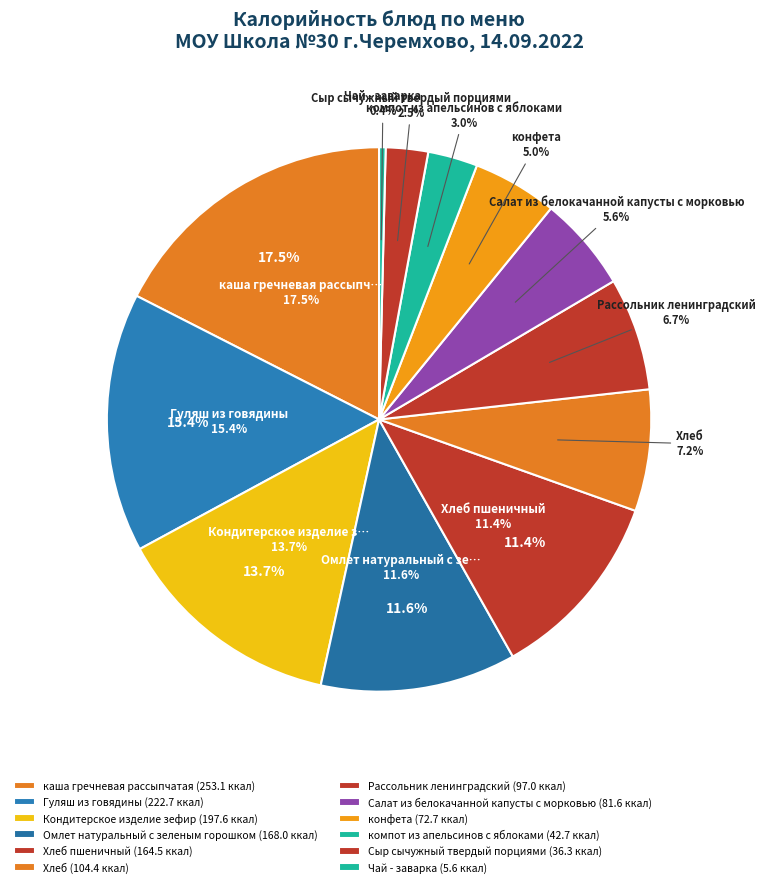

To the nearest percent, what is the difference between the largest and smallest slice percentages?

17%